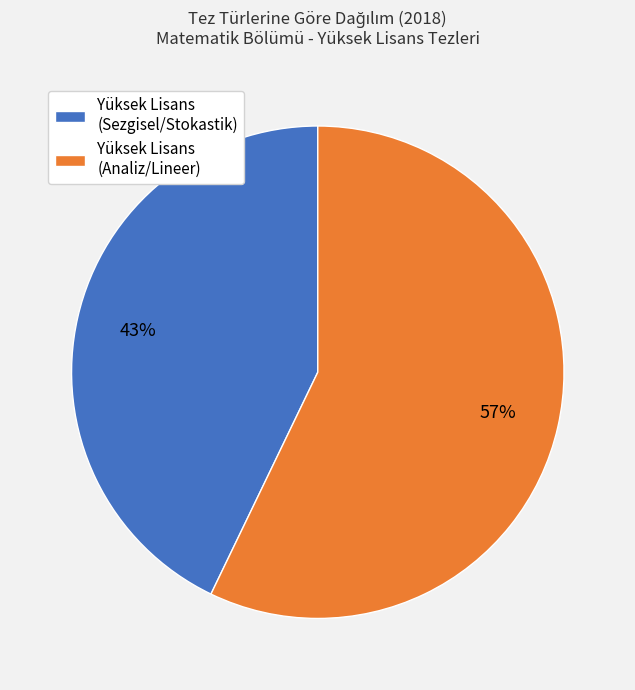

Is there any slice that represents more than half of the pie?

Yes